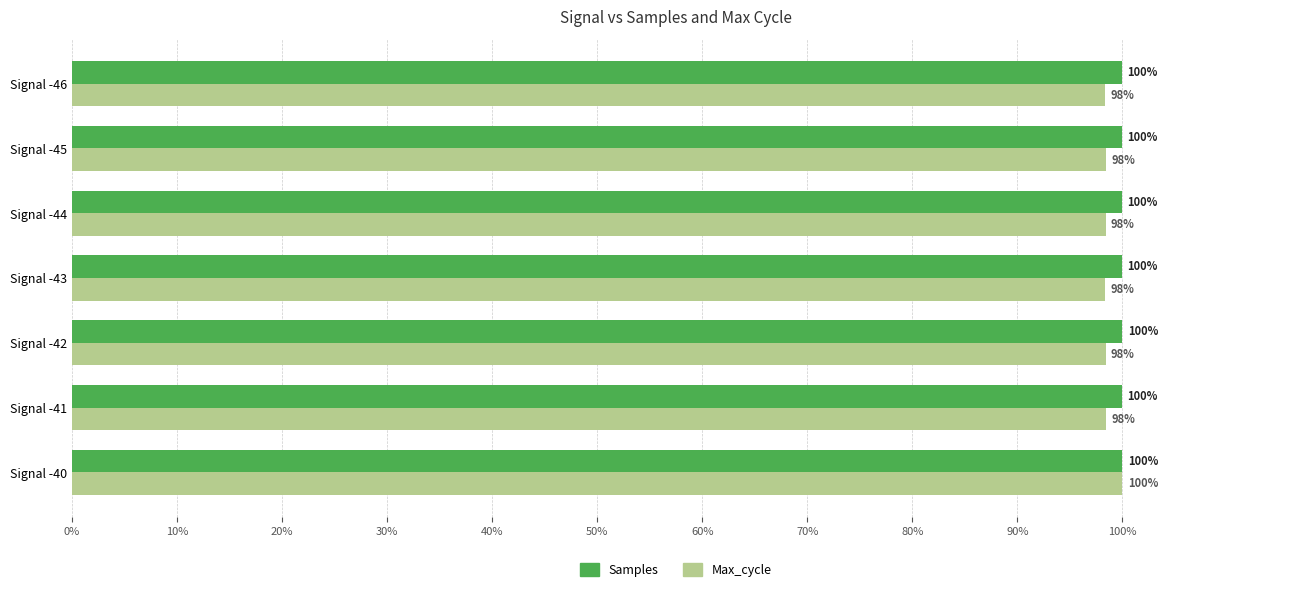

How many Max_cycle values are between 98 and 99?

6